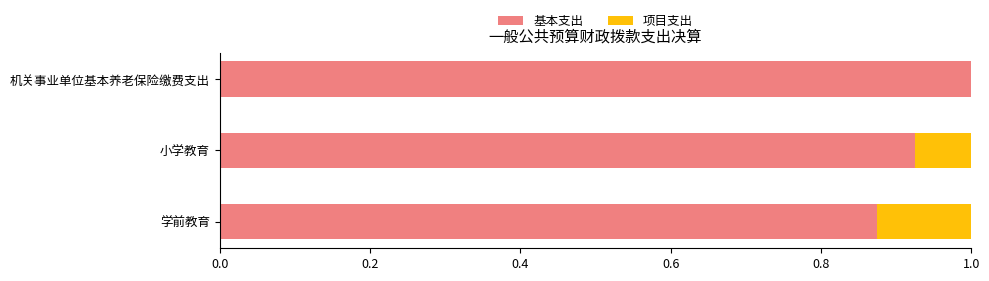

What is the sum of all 基本支出 values?

2.8